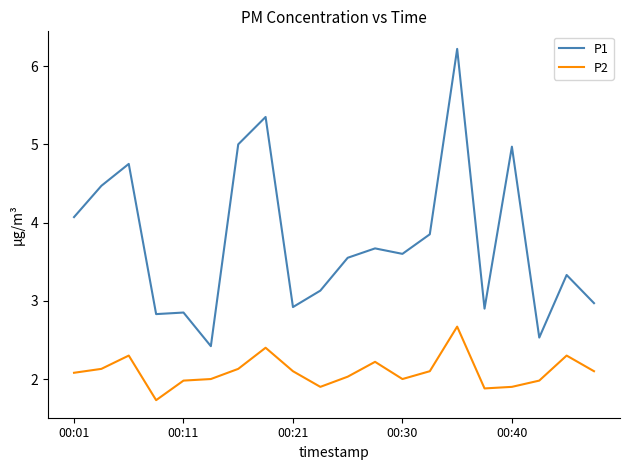

Rank the series by their maximum value, from lowest to highest.

P2, P1